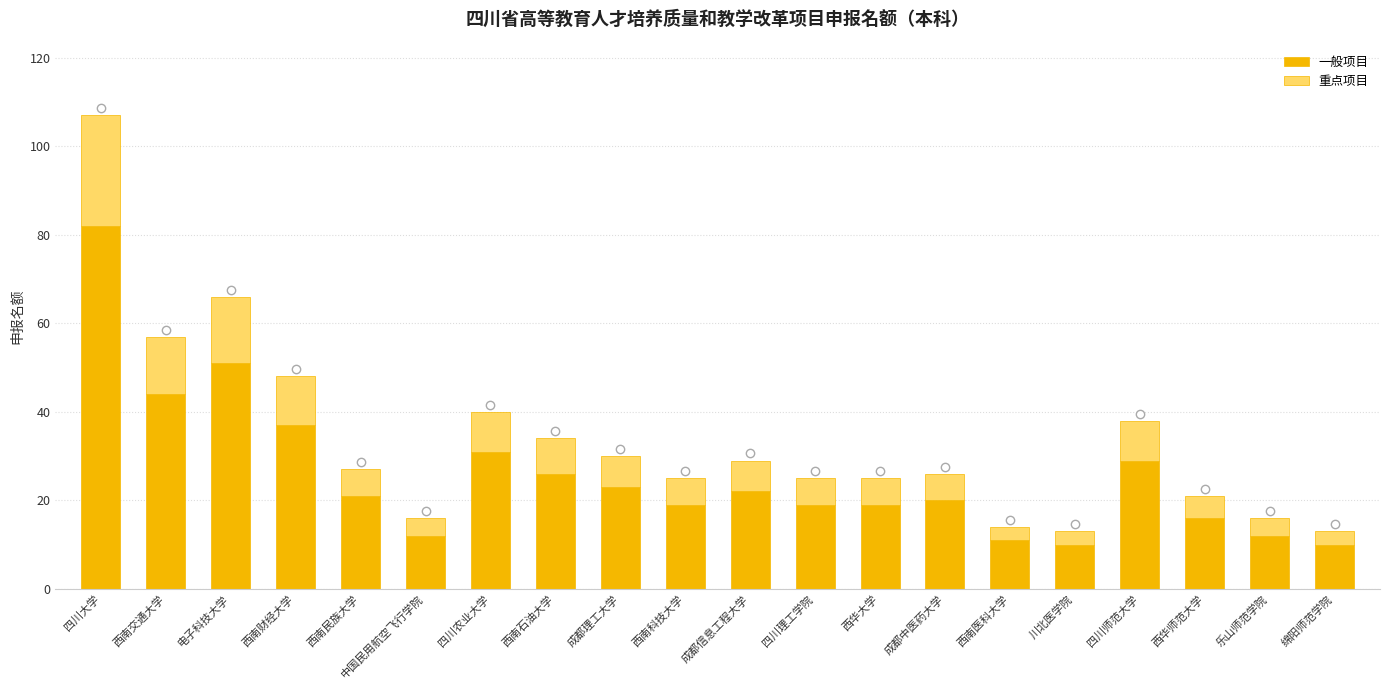

What is the difference between the maximum and second lowest values in the 一般项目 series?

72